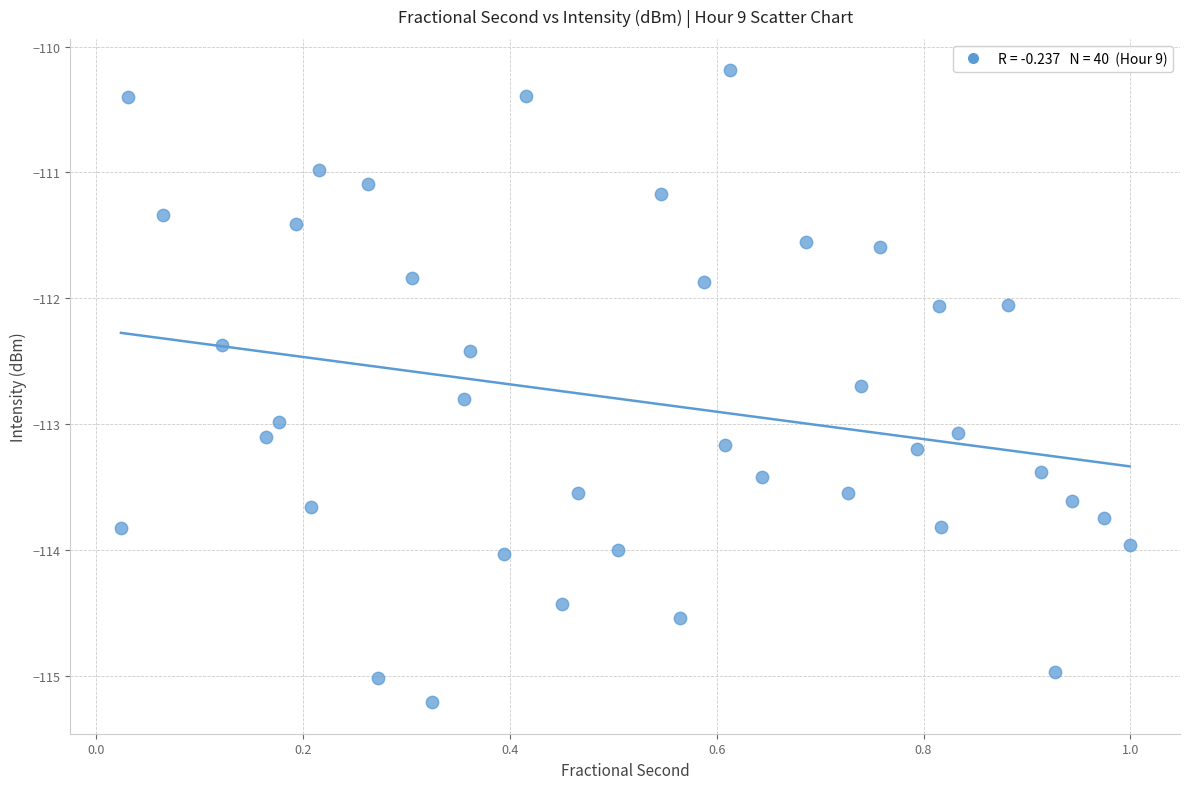

What is the range of X values (max minus min)?

1.0